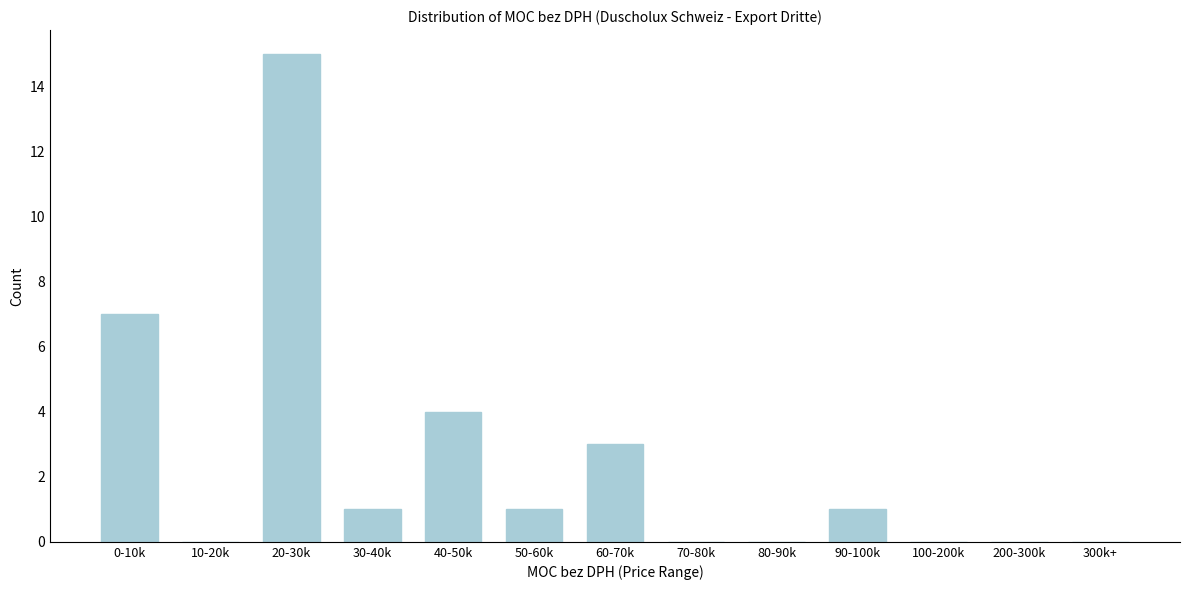

Reading left to right, extract all data points from this chart.

0-10k=7	10-20k=0	20-30k=15	30-40k=1	40-50k=4	50-60k=1	60-70k=3	70-80k=0	80-90k=0	90-100k=1	100-200k=0	200-300k=0	300k+=0